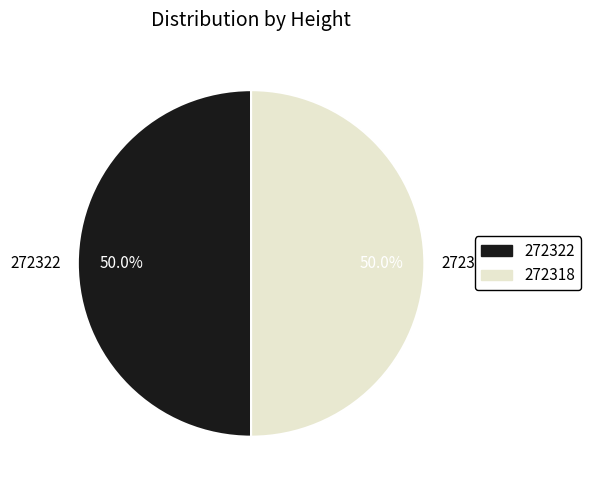

True or false: 272318 accounts for 35% of the total.

False